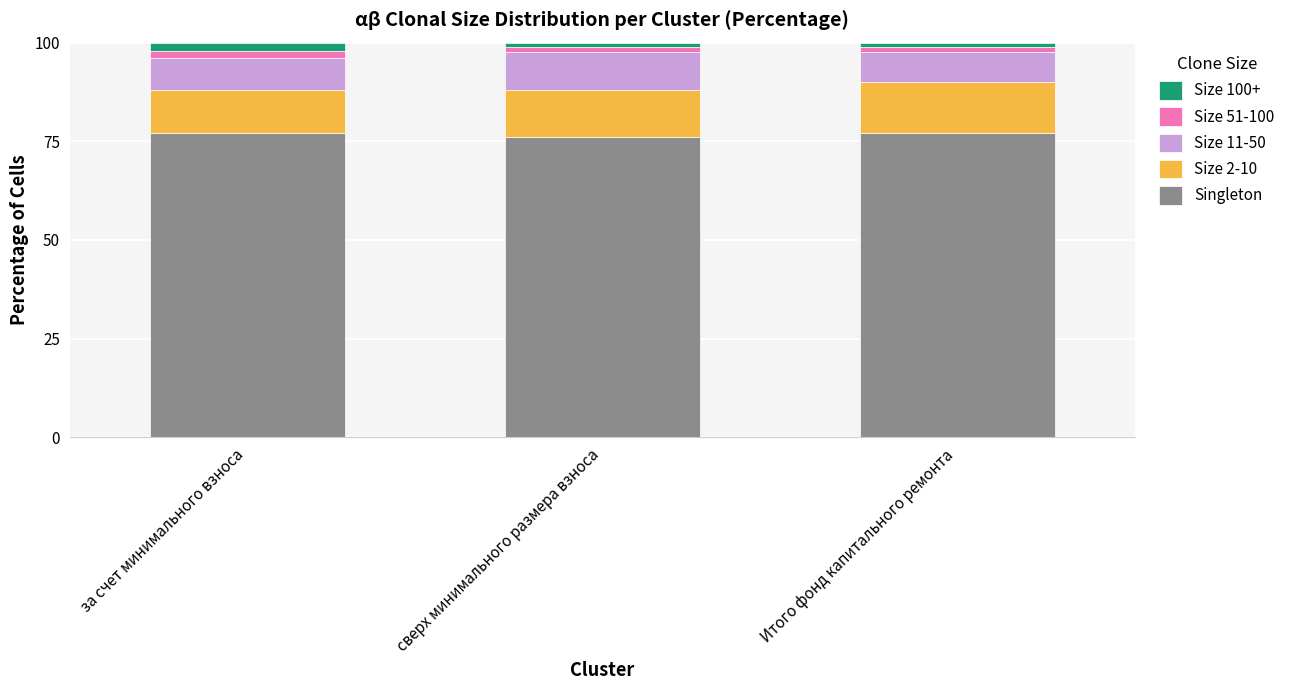

What is the total value across all series at за счет минимального взноса?

100.0